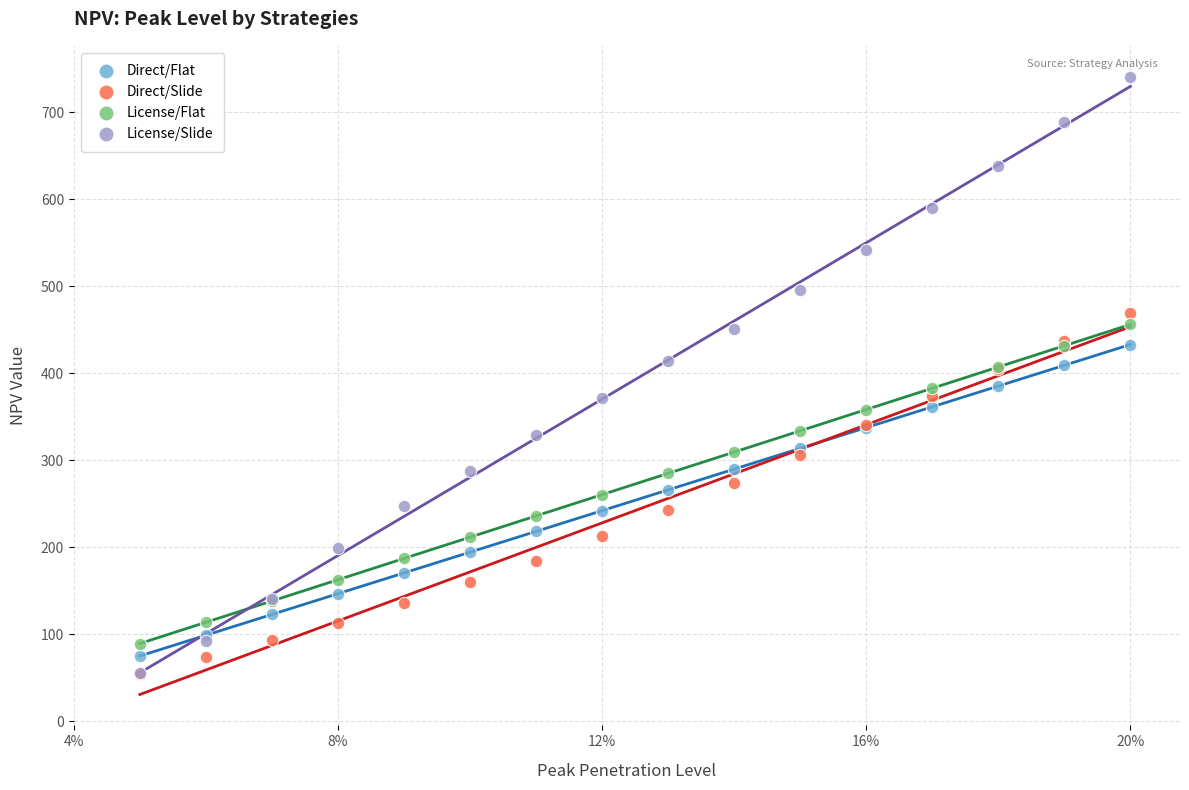

What are all the series names shown in the legend?

Direct/Flat, Direct/Slide, License/Flat, License/Slide